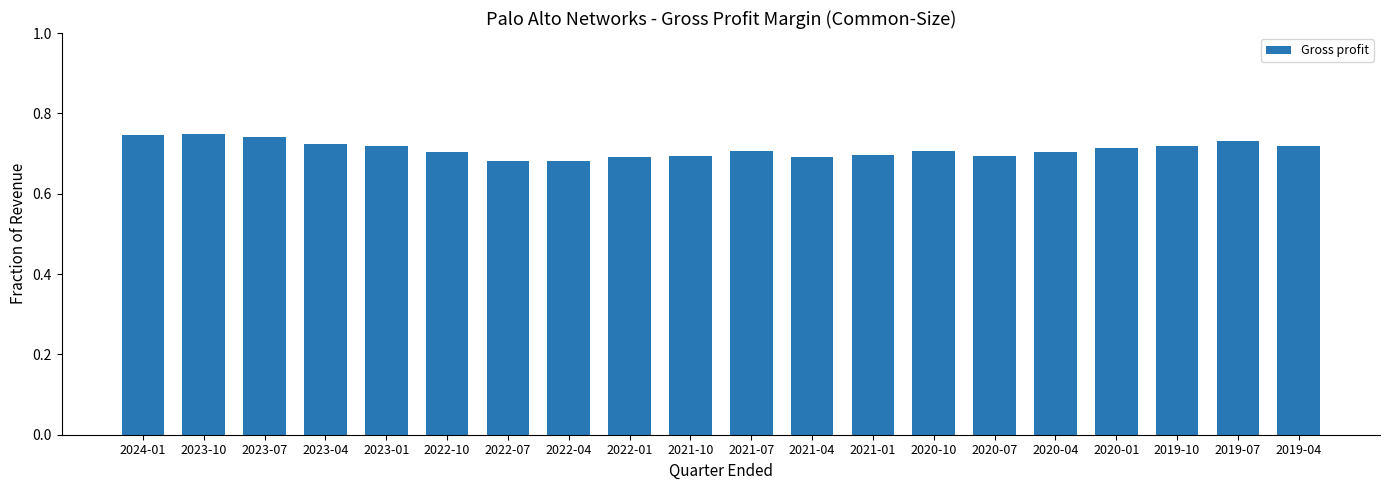

How many bars are there in total?

20